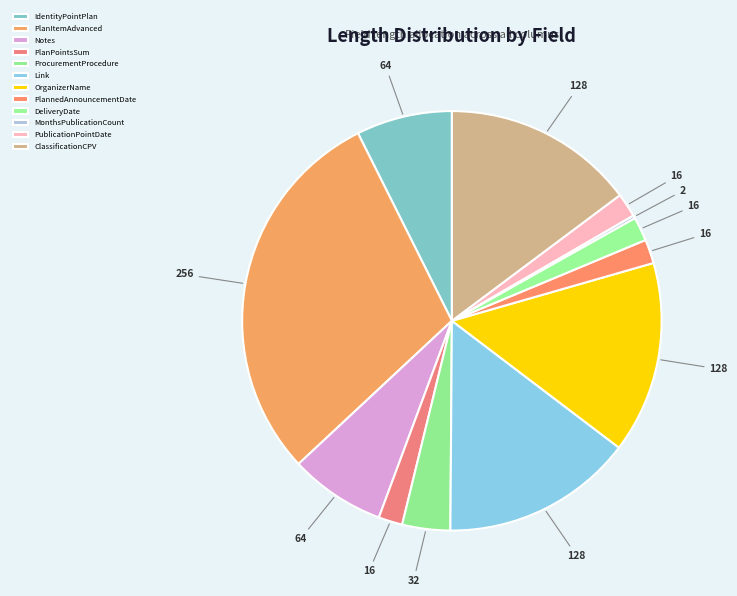

Is there a majority slice in this chart?

No